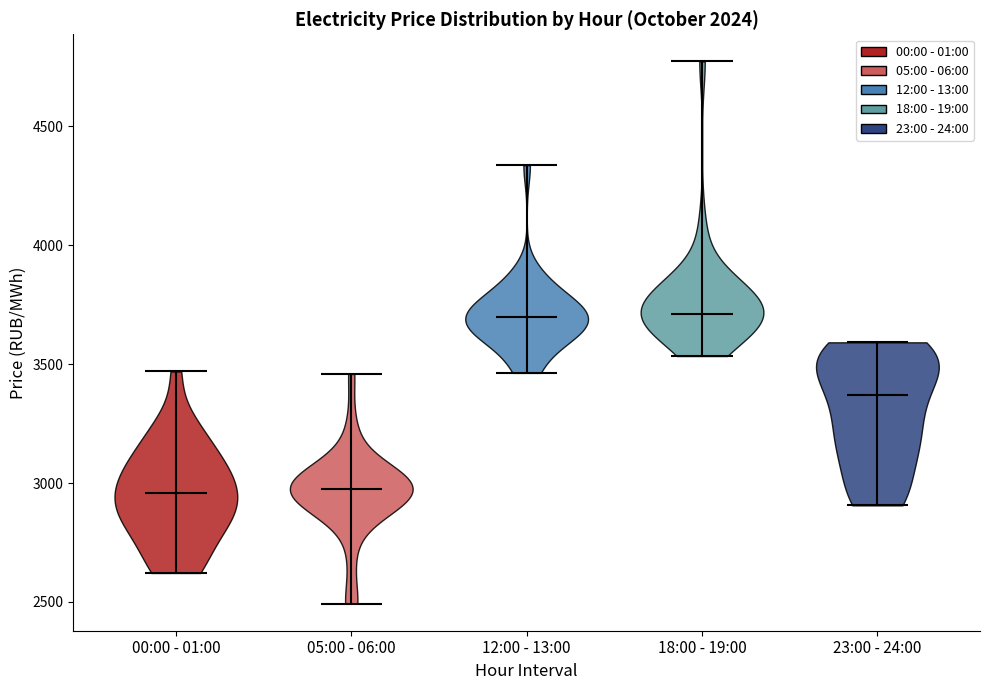

Reading left to right, read every violin against the y-axis: where its median line is, and the lowest and highest points it reaches. The values are not printed on the chart, so give them approximately, as read against the axis.

00:00 - 01:00: median line 2950, lowest point 2600, highest point 3450
05:00 - 06:00: median line 3000, lowest point 2500, highest point 3450
12:00 - 13:00: median line 3700, lowest point 3450, highest point 4350
18:00 - 19:00: median line 3700, lowest point 3550, highest point 4750
23:00 - 24:00: median line 3350, lowest point 2900, highest point 3600